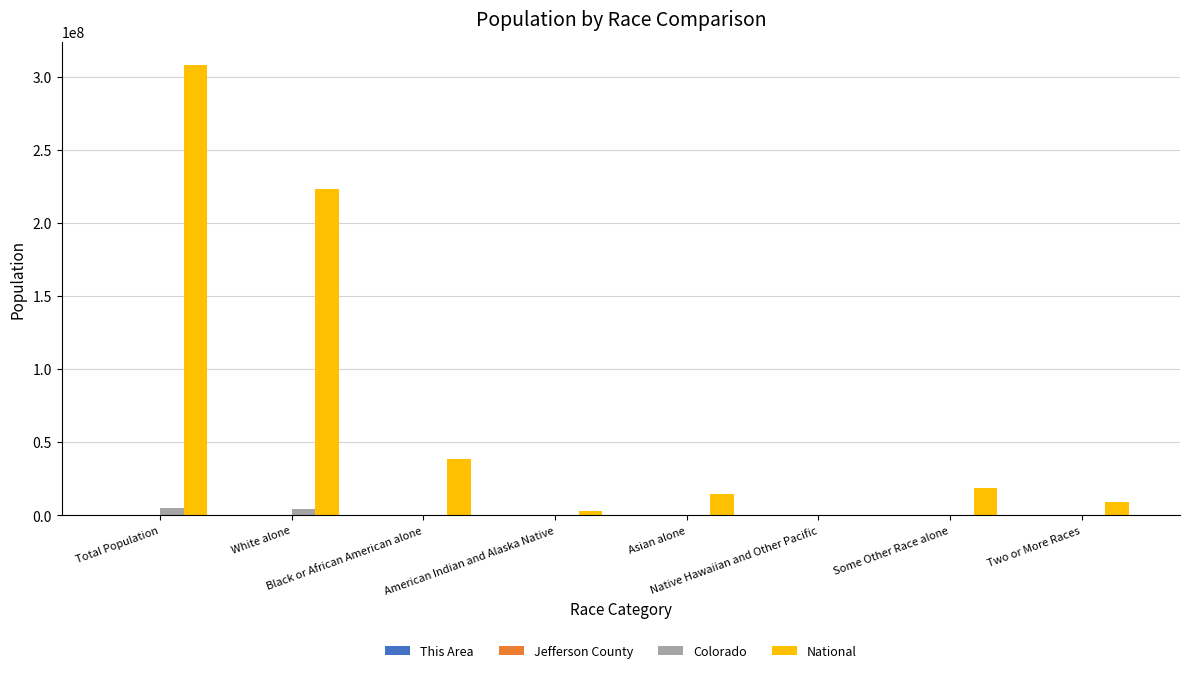

Which series has the largest total across all categories?

National